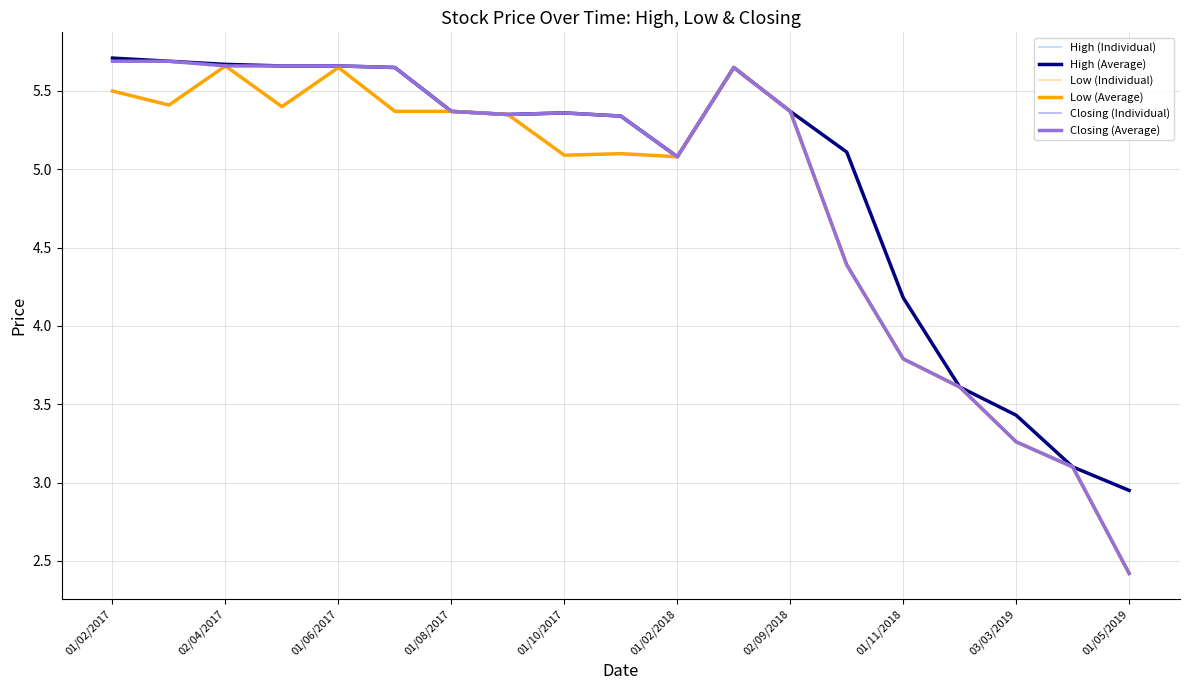

Does the chart display data point markers on the line(s)?

No